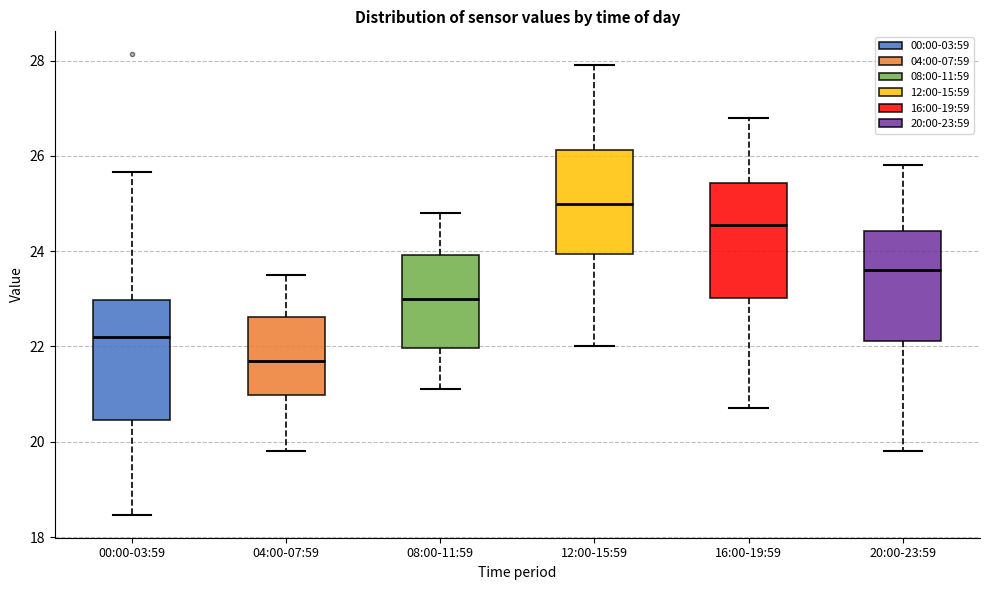

Which box has the lowest median line?

04:00-07:59